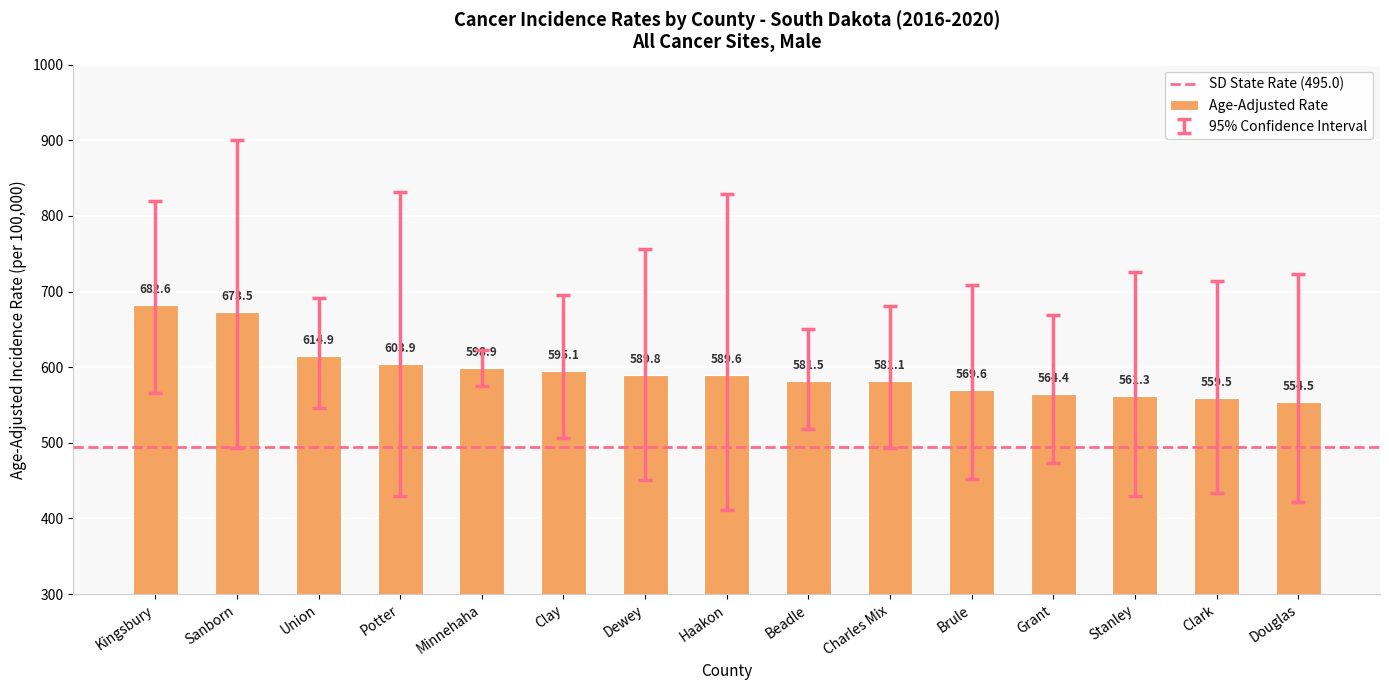

Rank the categories by value from highest to lowest.

Kingsbury, Sanborn, Union, Potter, Minnehaha, Clay, Dewey, Haakon, Beadle, Charles Mix, Brule, Grant, Stanley, Clark, Douglas